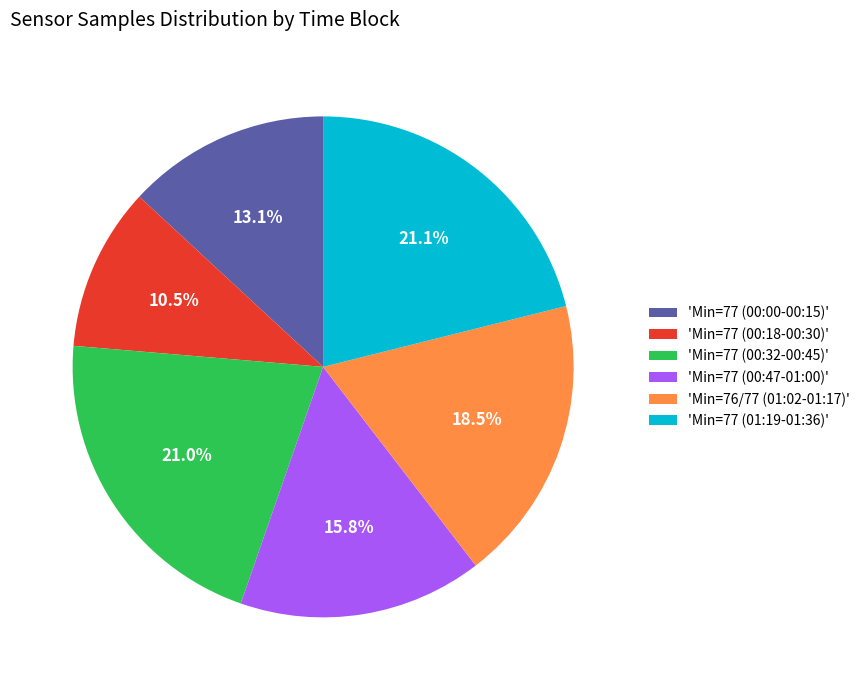

What portion of the pie excludes 'Min=77 (00:18-00:30)'?

89.5%